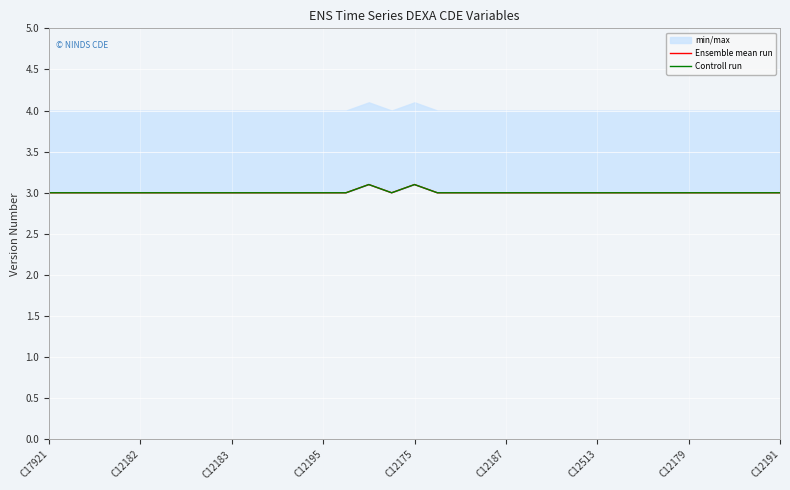

What are all the series names shown in the legend?

Ensemble mean run, Controll run